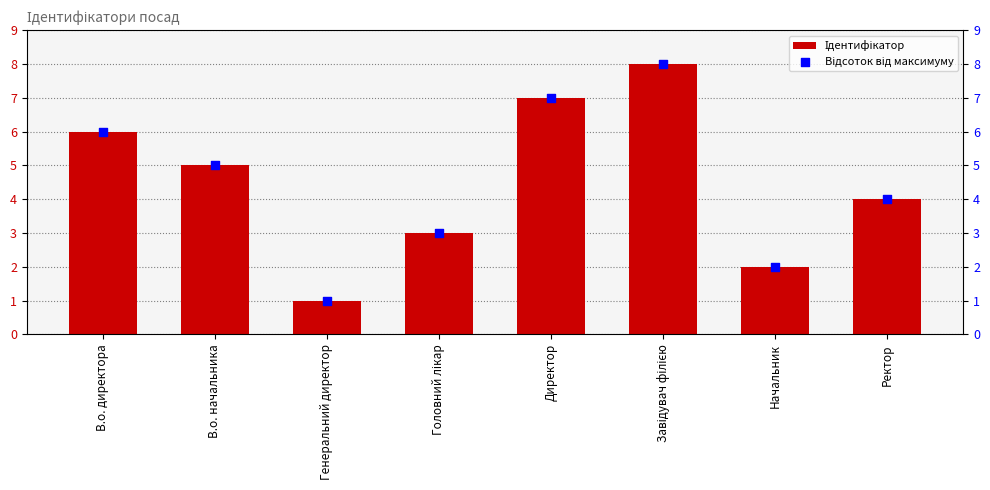

Which series has the largest total across all categories?

Ідентифікатор